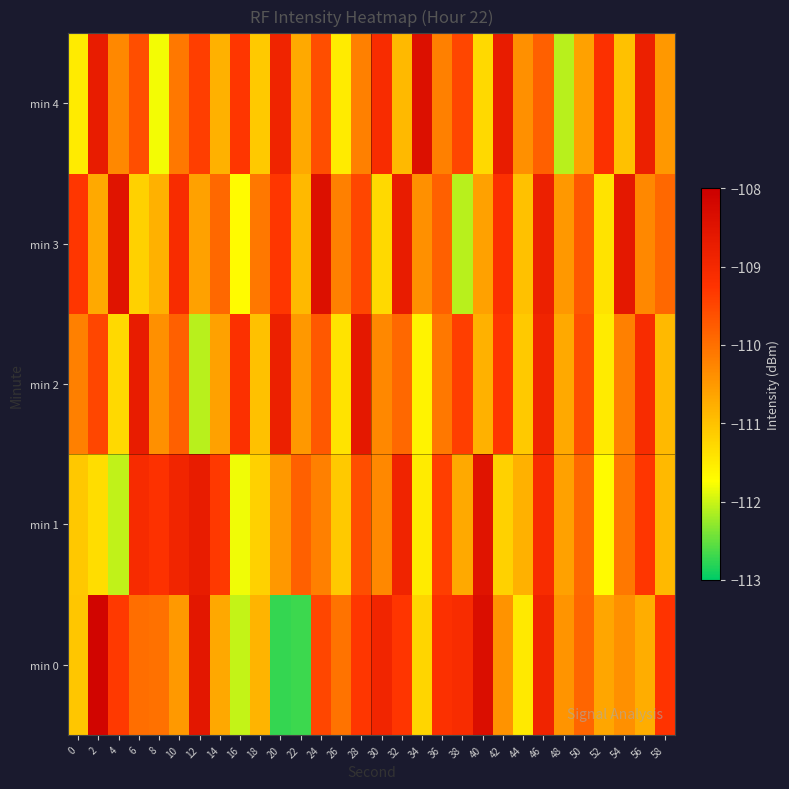

How many categories are shown in the chart?

30